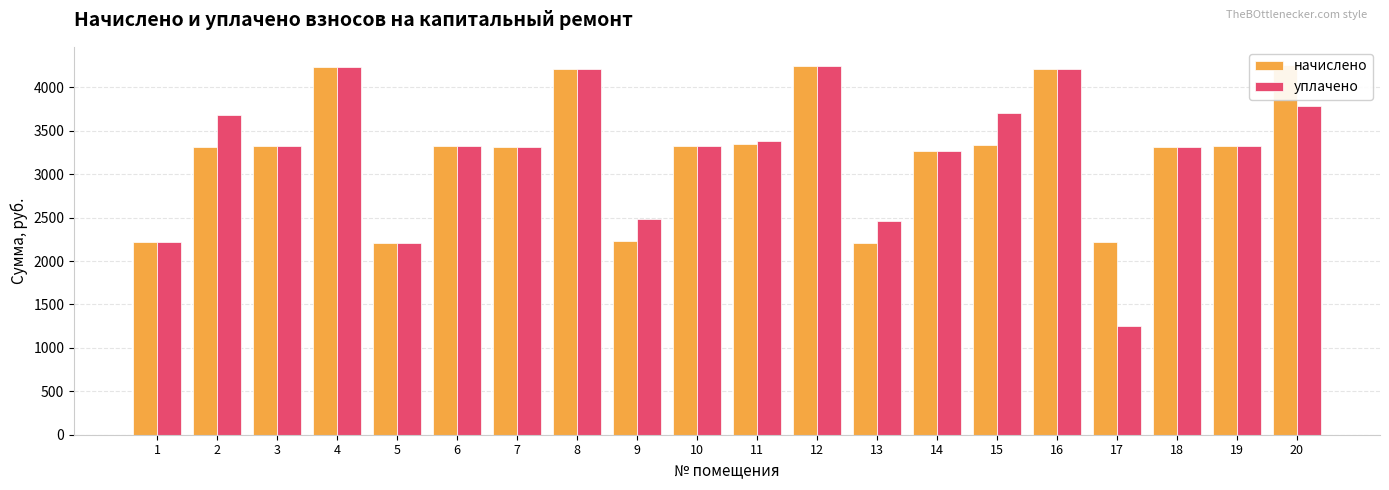

Where is начислено nearest to the value 3229?

14